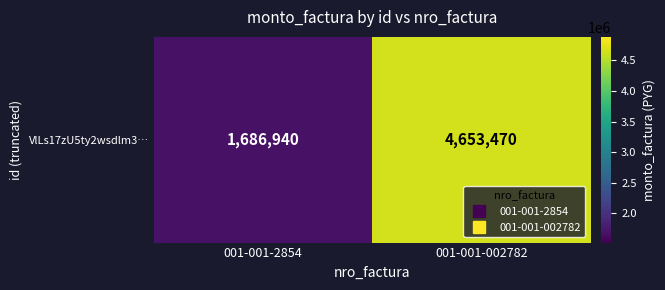

What is the change in value from 001-001-2854 to 001-001-002782?

+2966530